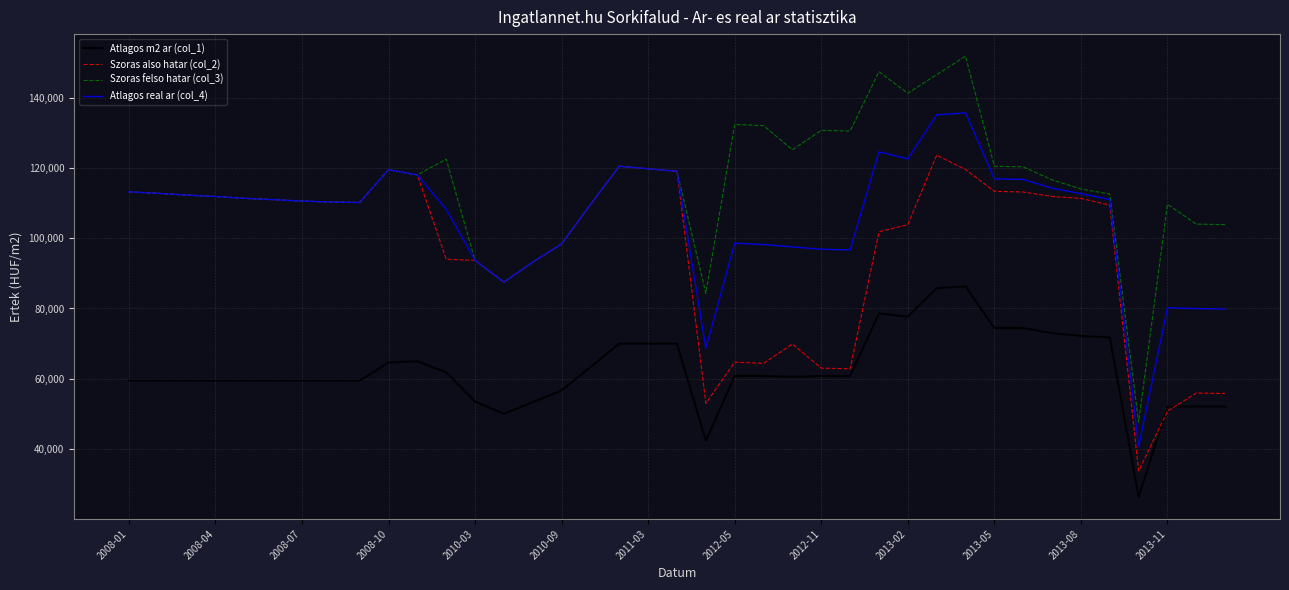

What are all the series names shown in the legend?

Atlagos m2 ar (col_1), Szoras also hatar (col_2), Szoras felso hatar (col_3), Atlagos real ar (col_4)